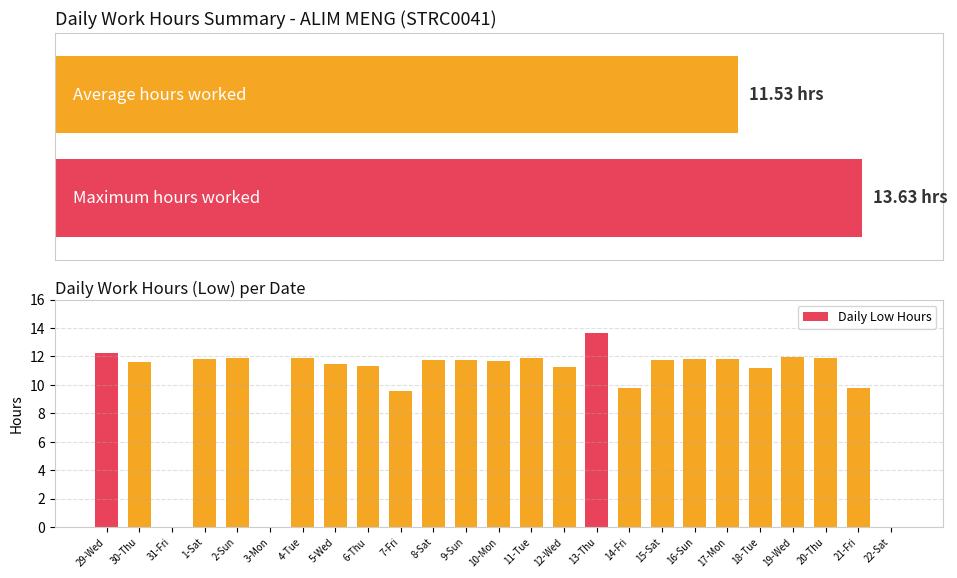

Does the chart contain any negative values?

No